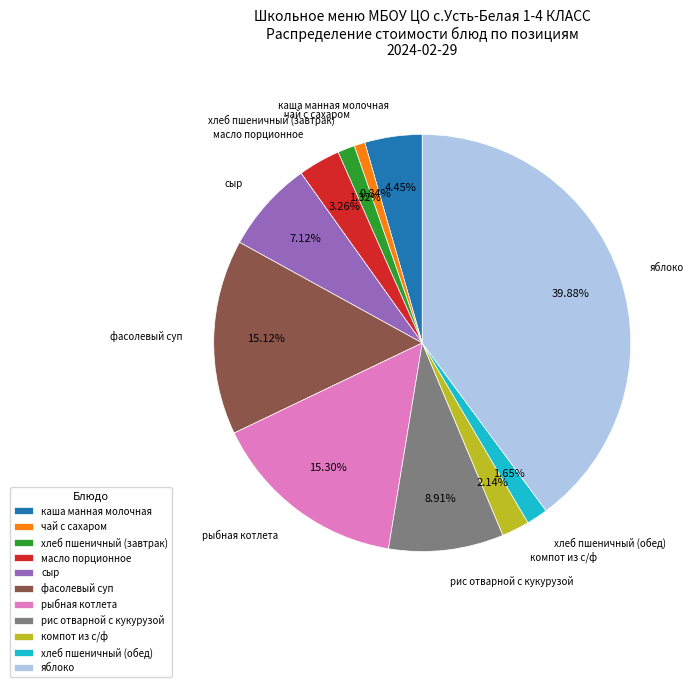

Is хлеб пшеничный (обед) the majority of the pie?

No